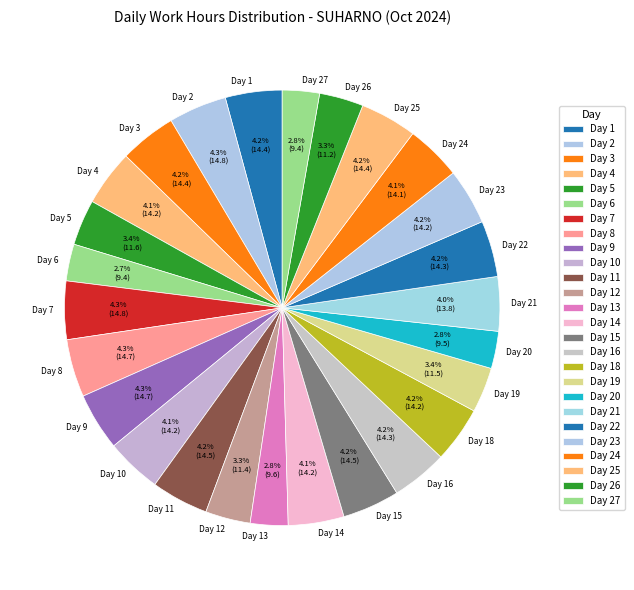

Is the sum of Day 8 and Day 22 greater than half?

No